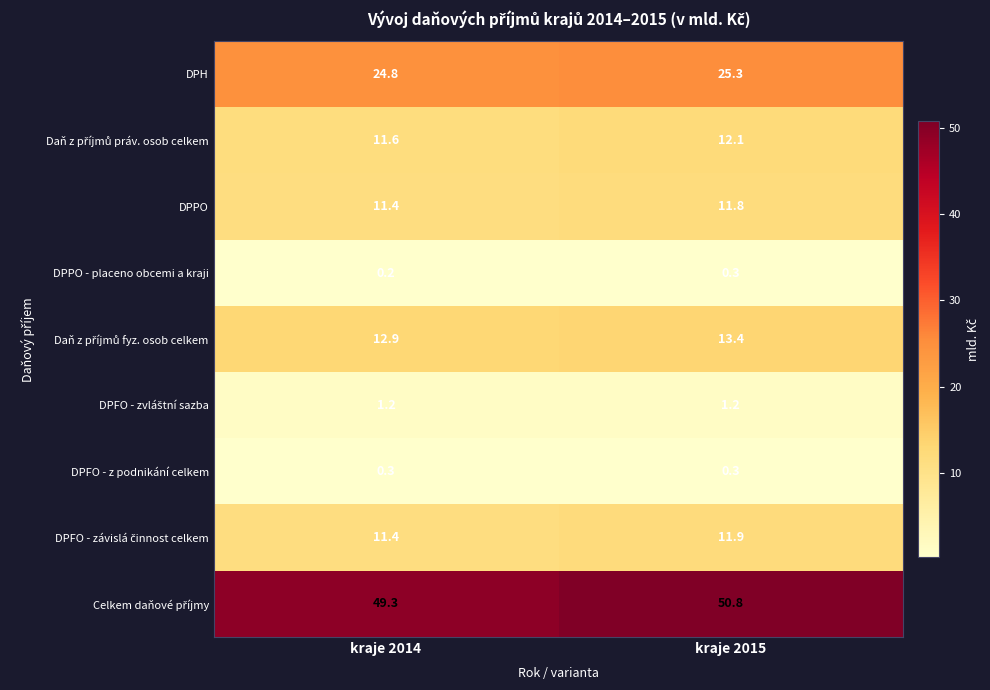

How many distinct data groups are displayed?

9